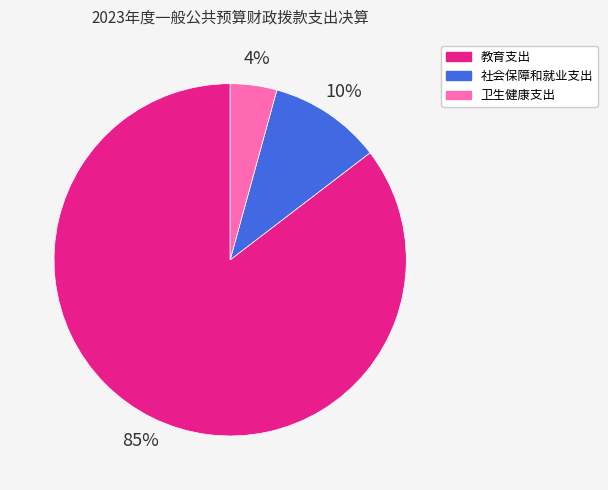

Rank the categories by value from highest to lowest.

教育支出, 社会保障和就业支出, 卫生健康支出